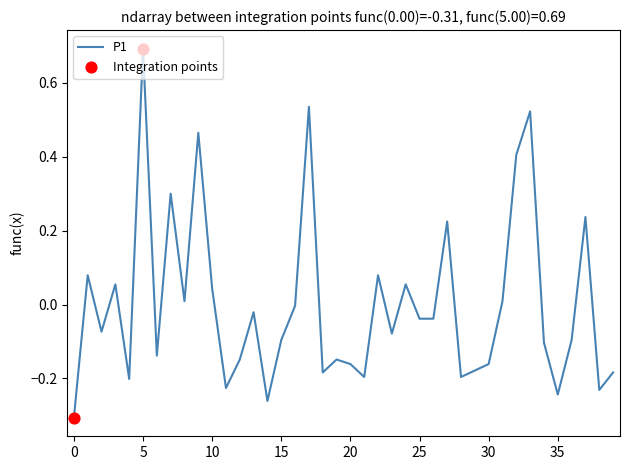

What is the greatest value displayed?

0.7